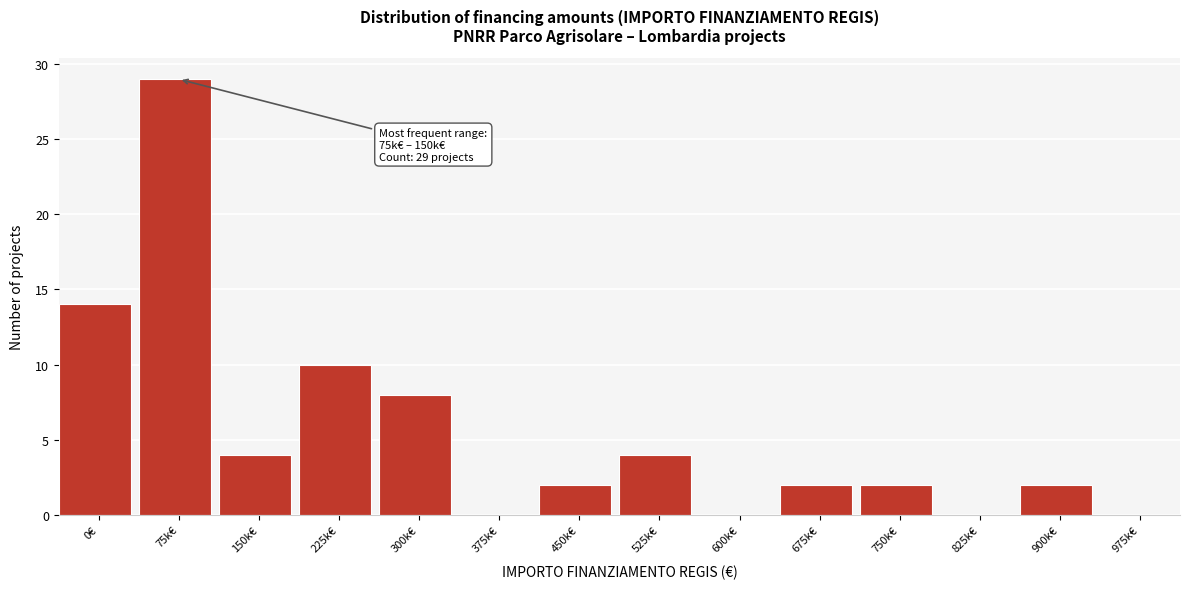

Reading left to right, extract all data points from this chart.

0€=14	75k€=29	150k€=4	225k€=10	300k€=8	375k€=0	450k€=2	525k€=4	600k€=0	675k€=2	750k€=2	825k€=0	900k€=2	975k€=0